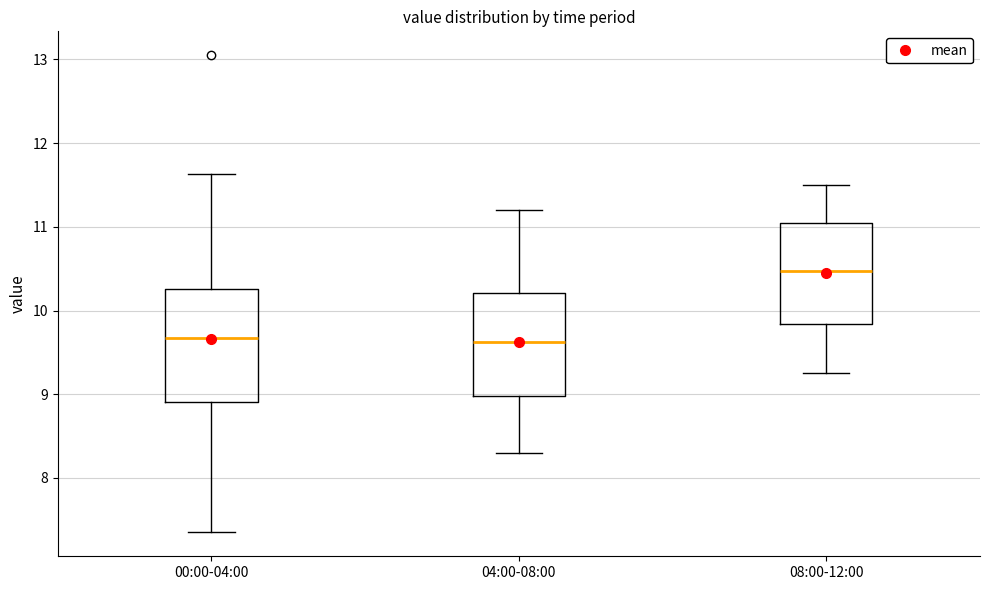

Reading left to right, transcribe this box plot: for each box, give where its median line is, the range the box spans, and where its two whiskers end, as read against the y-axis. The values are not printed on the chart, so give them approximately, as read against the axis.

00:00-04:00: median 9.7, box 8.9 to 10.3, whiskers 7.4 to 11.6
04:00-08:00: median 9.6, box 9.0 to 10.2, whiskers 8.3 to 11.2
08:00-12:00: median 10.5, box 9.8 to 11.1, whiskers 9.3 to 11.5